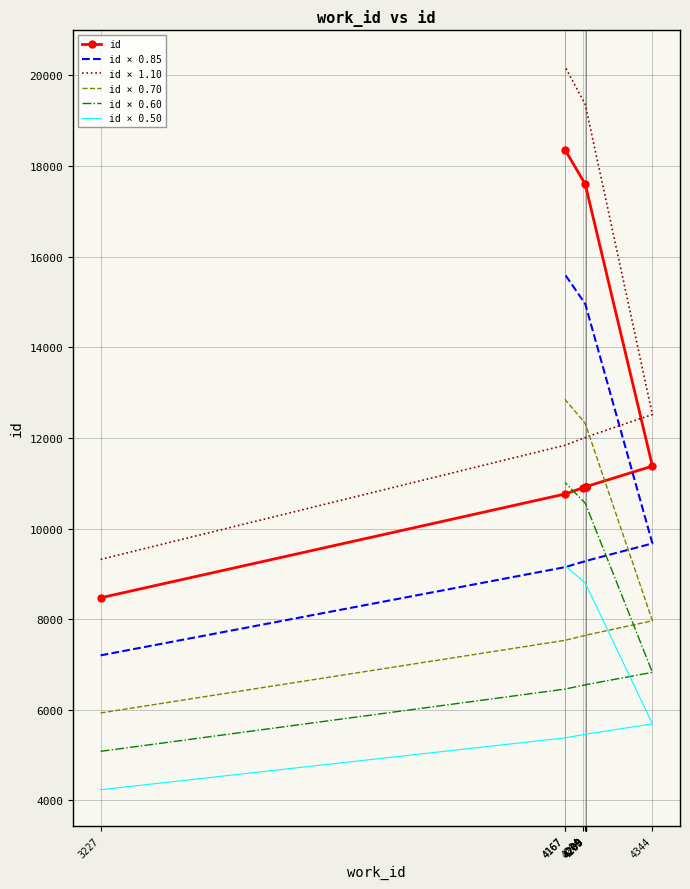

What is the difference between the highest and lowest values at 4209?

6550.2